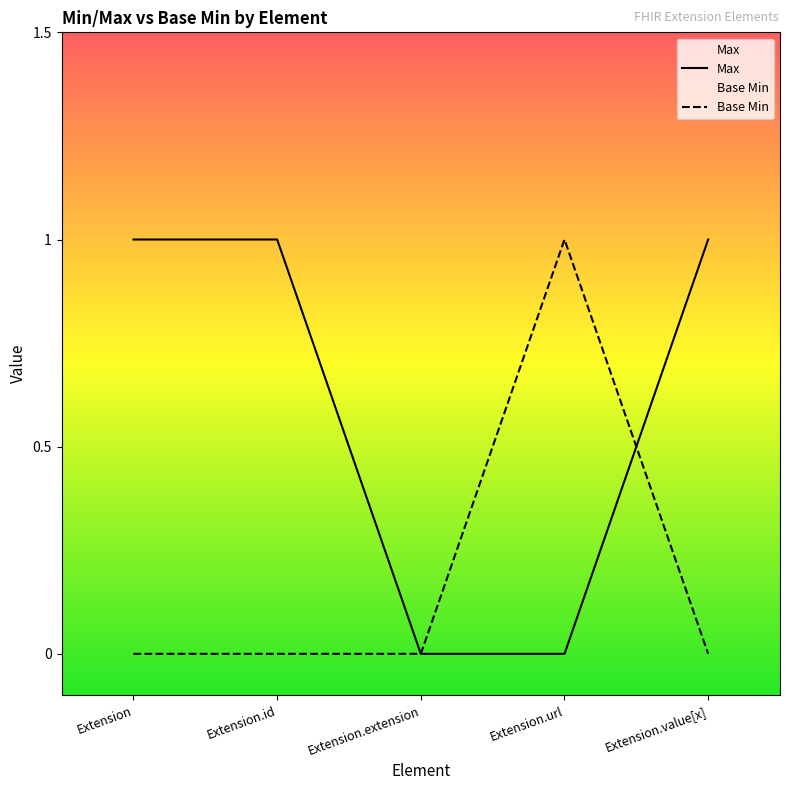

List the series in order of their peak value, lowest first.

Max, Base Min